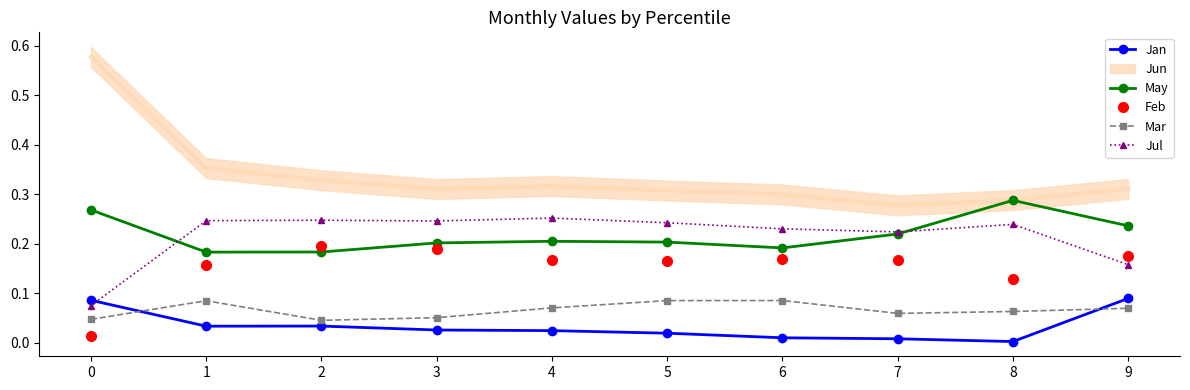

At how many categories does at least one series exceed 0?

10